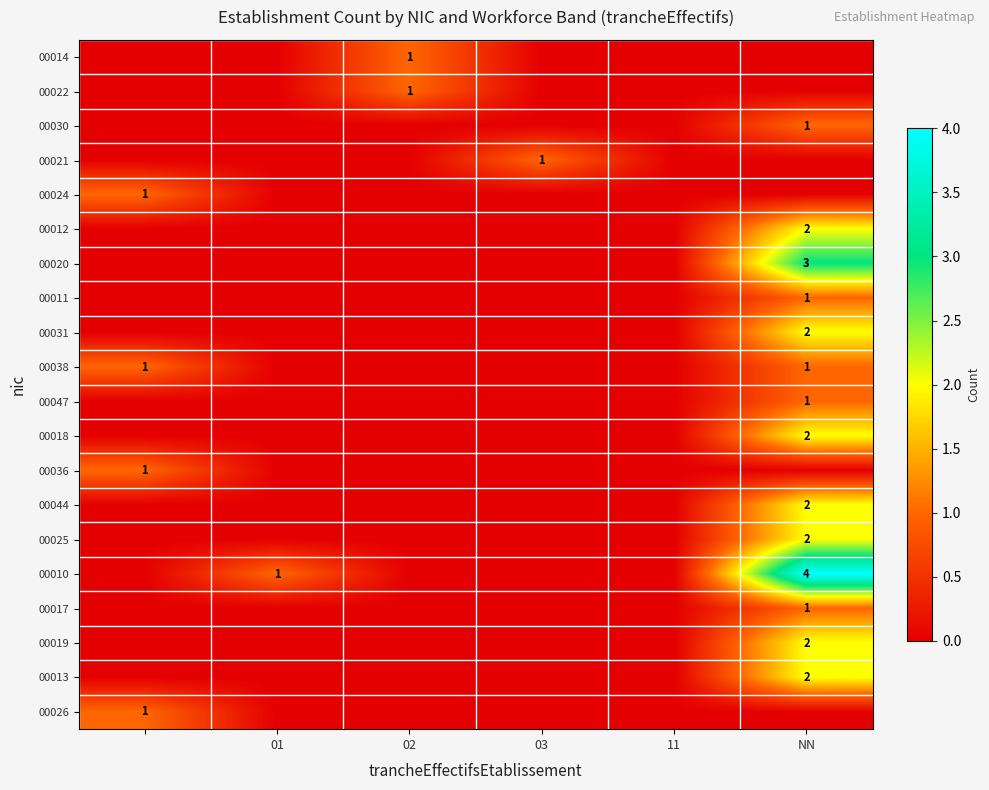

The value of 00025 at NN is 1. True or false?

False